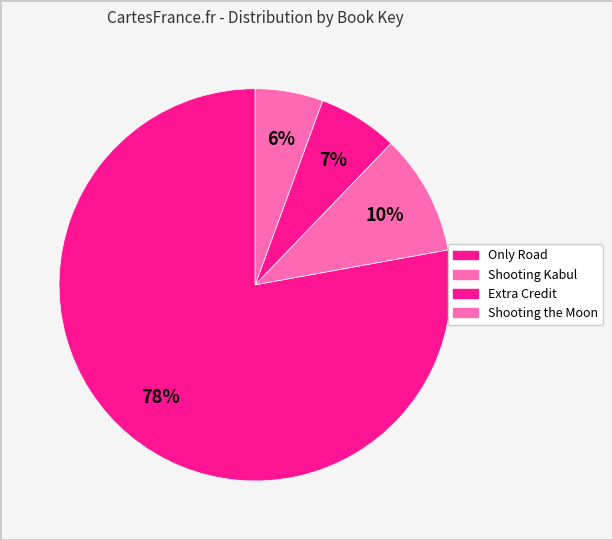

Is it true that Shooting the Moon is 6% of the pie?

True